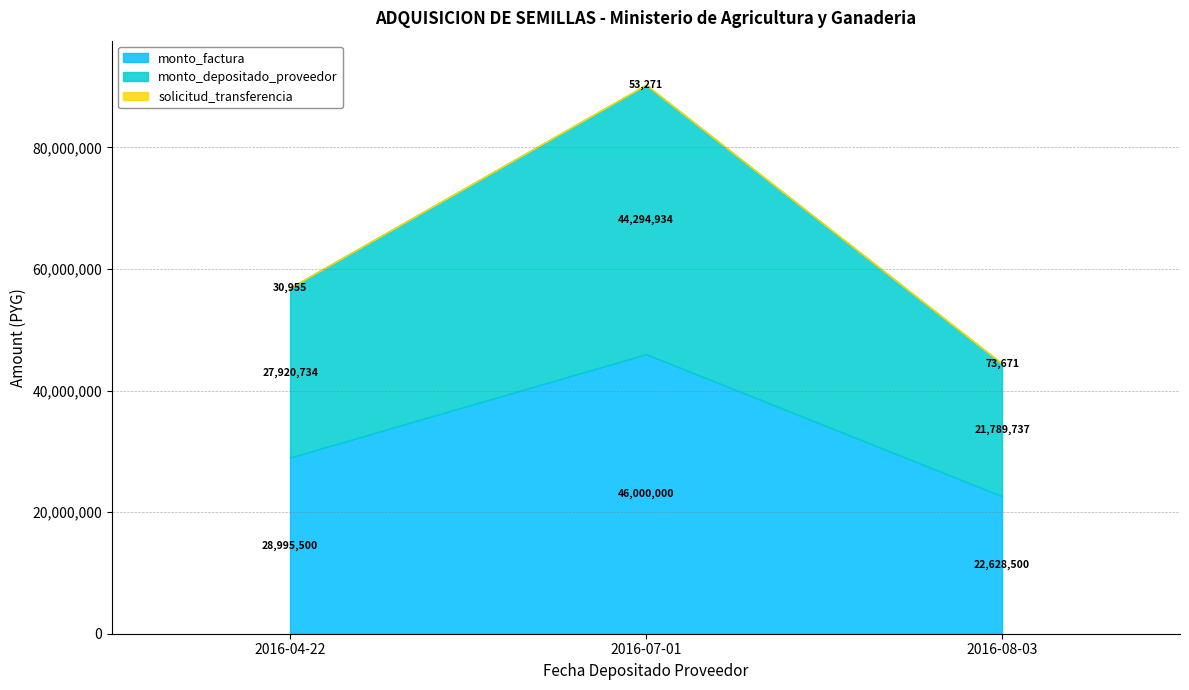

The solicitud_transferencia series shows 30955 at 2016-04-22. True or false?

True